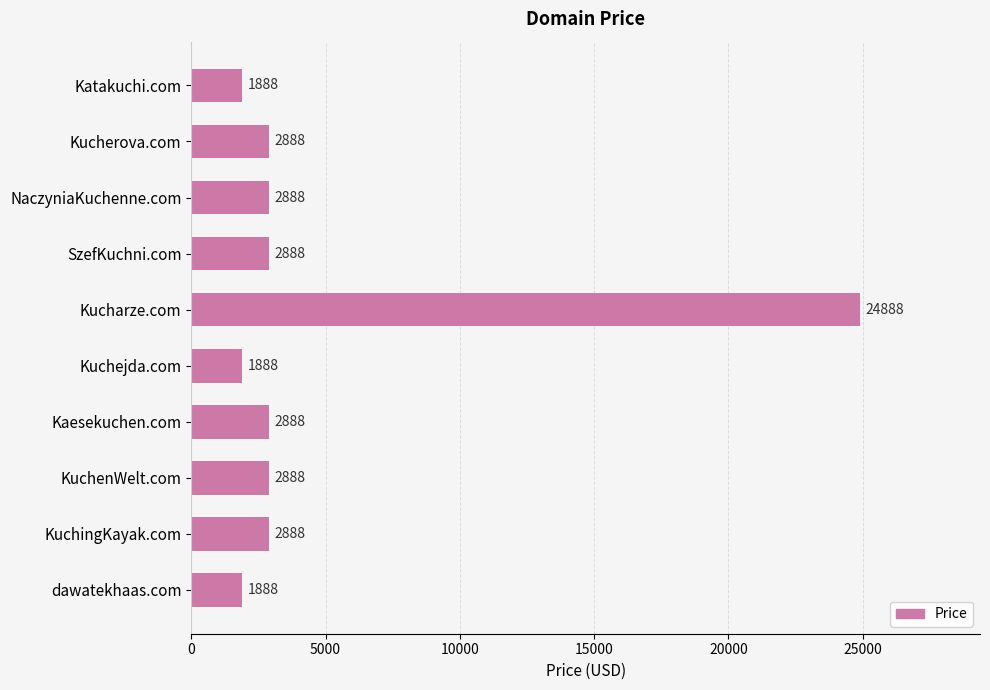

Reading top to bottom, transcribe all the data shown in this chart.

Katakuchi.com=1888	Kucherova.com=2888	NaczyniaKuchenne.com=2888	SzefKuchni.com=2888	Kucharze.com=24888	Kuchejda.com=1888	Kaesekuchen.com=2888	KuchenWelt.com=2888	KuchingKayak.com=2888	dawatekhaas.com=1888